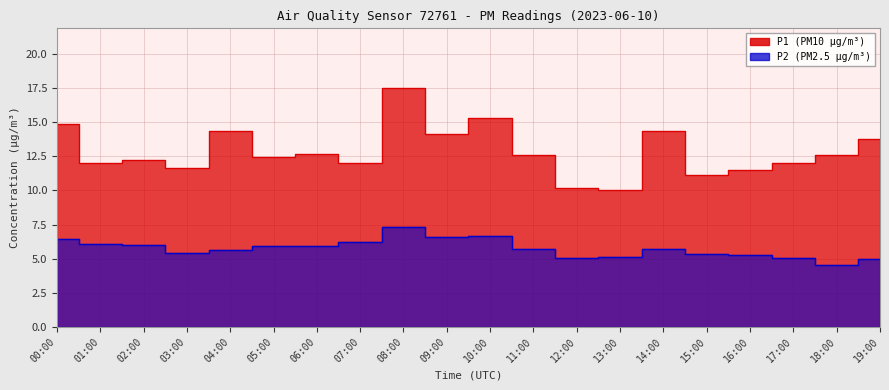

The P1 series shows 23.3 at 14:00. True or false?

False